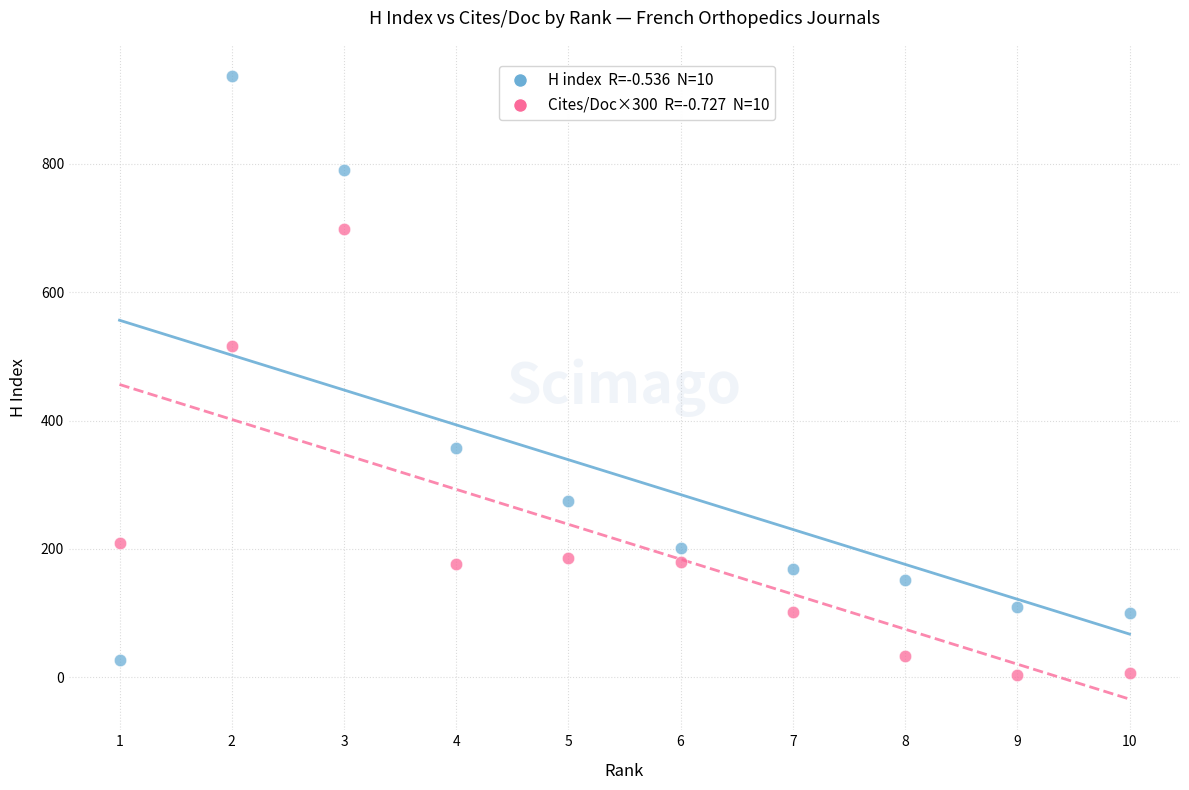

Across all data points, what is the range of X values (max minus min)?

9.0